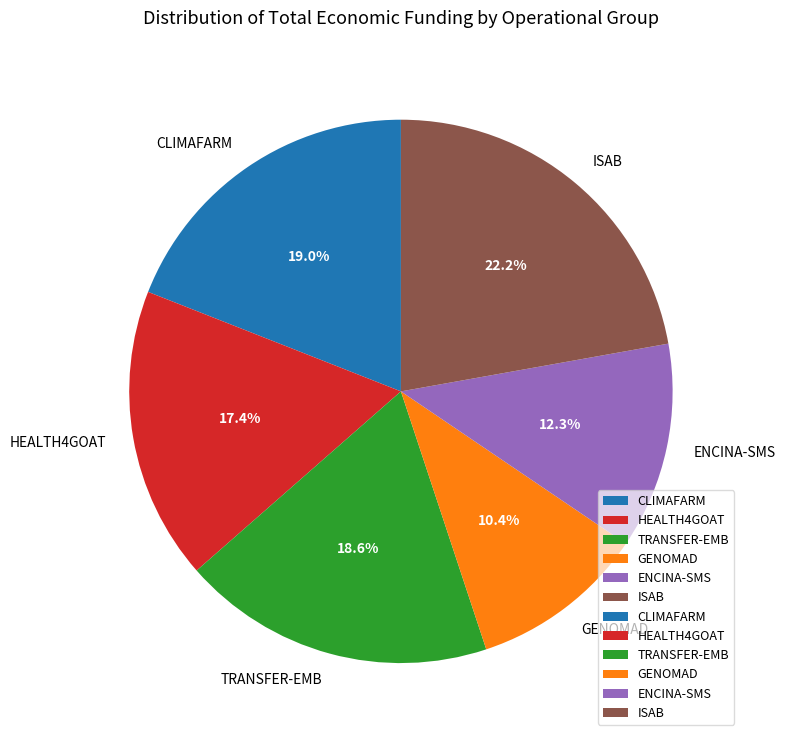

To the nearest percent, what is the combined percentage of ENCINA-SMS and CLIMAFARM?

31%